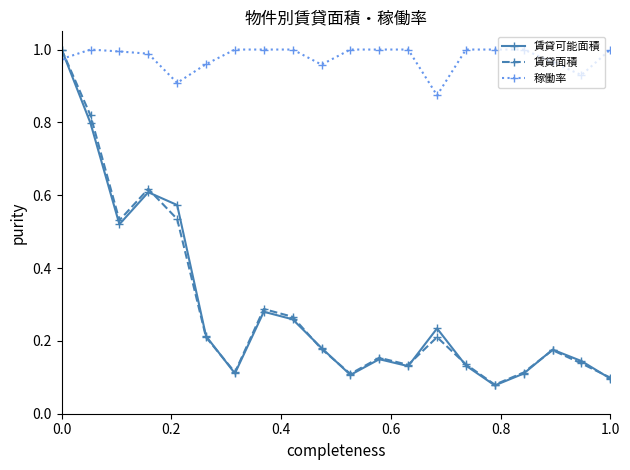

At how many categories does at least one series exceed 0?

20